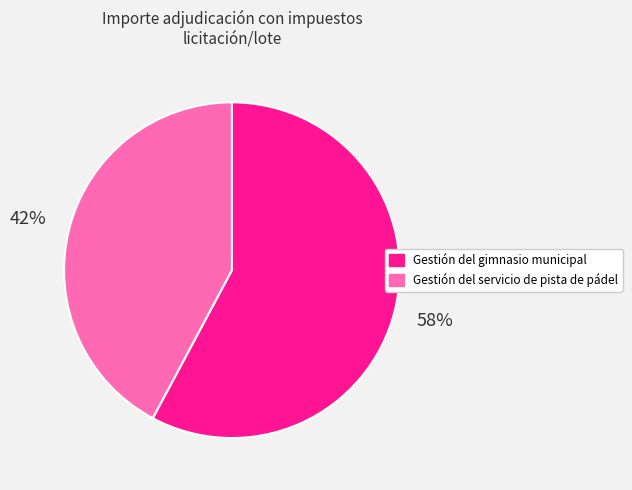

Rank the categories by value from lowest to highest.

Gestión del servicio de pista de pádel, Gestión del gimnasio municipal